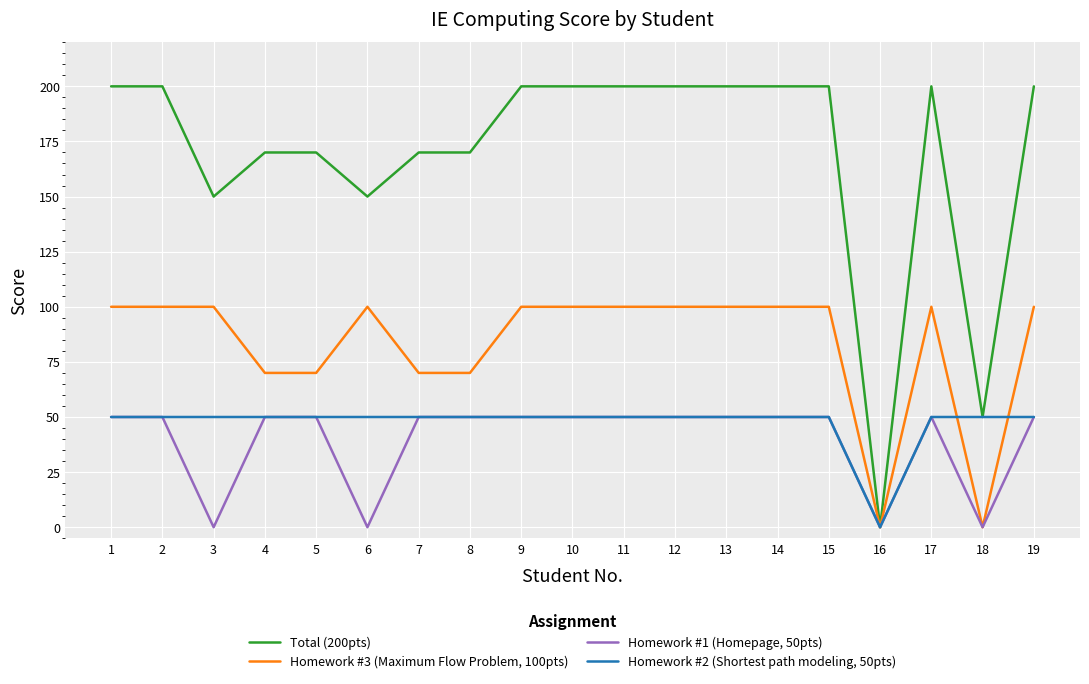

What is the average value of the Homework #1 (Homepage, 50pts) series?

39